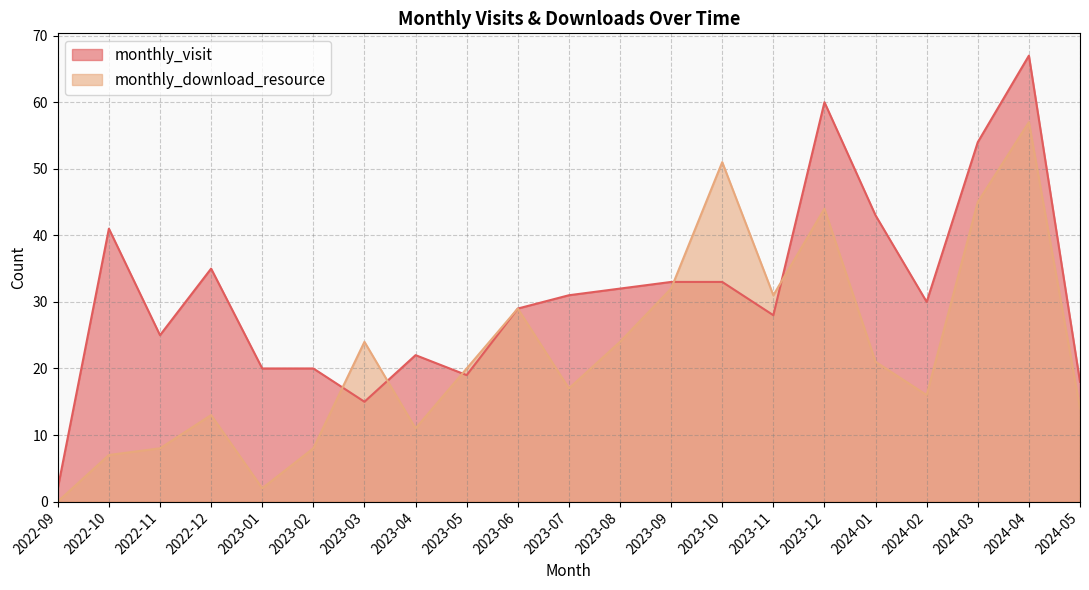

At which category does the chart reach its peak across all series?

2024-04